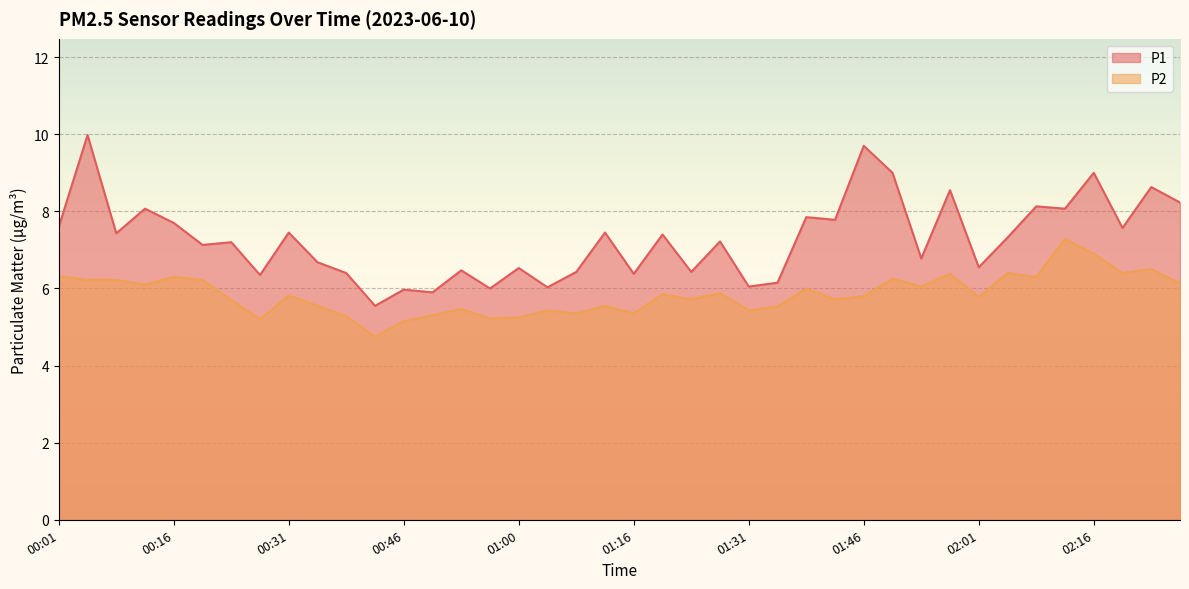

Which series changed the most between 00:53 and 02:05?

P2